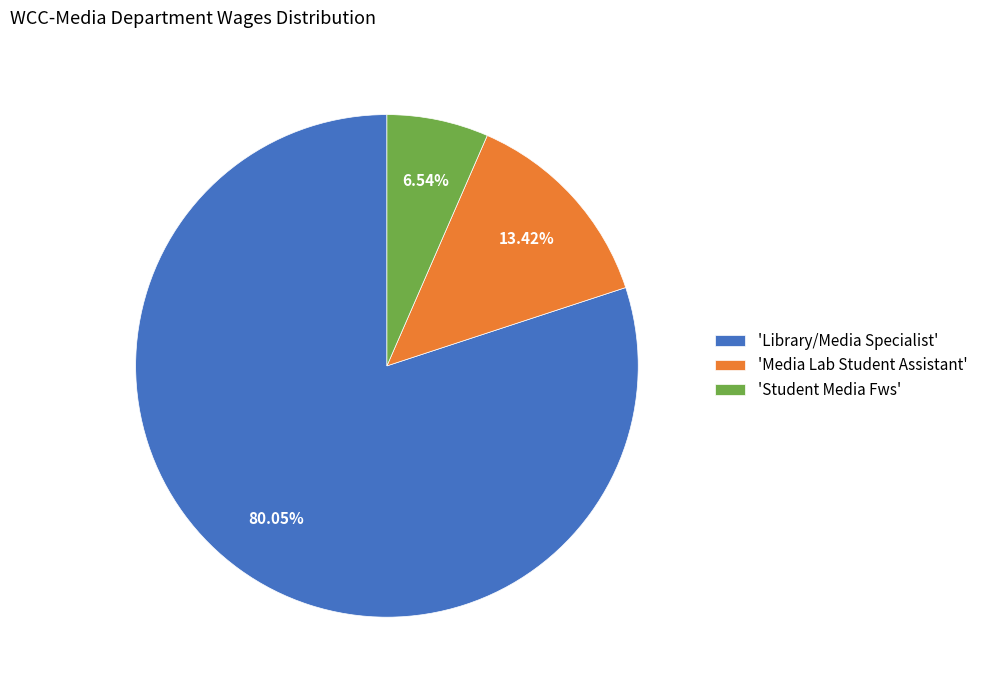

Count the number of slices in the pie.

3